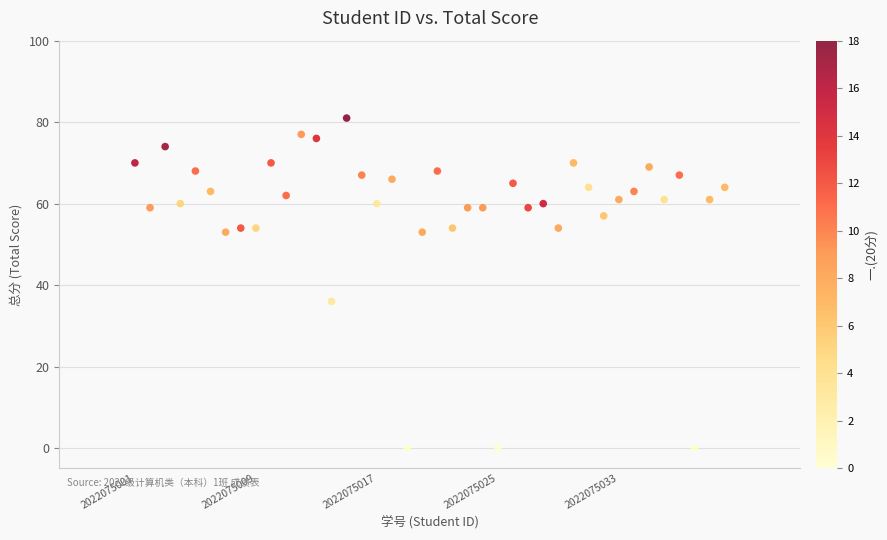

What Y value in the scatter plot is closest to 40?

36